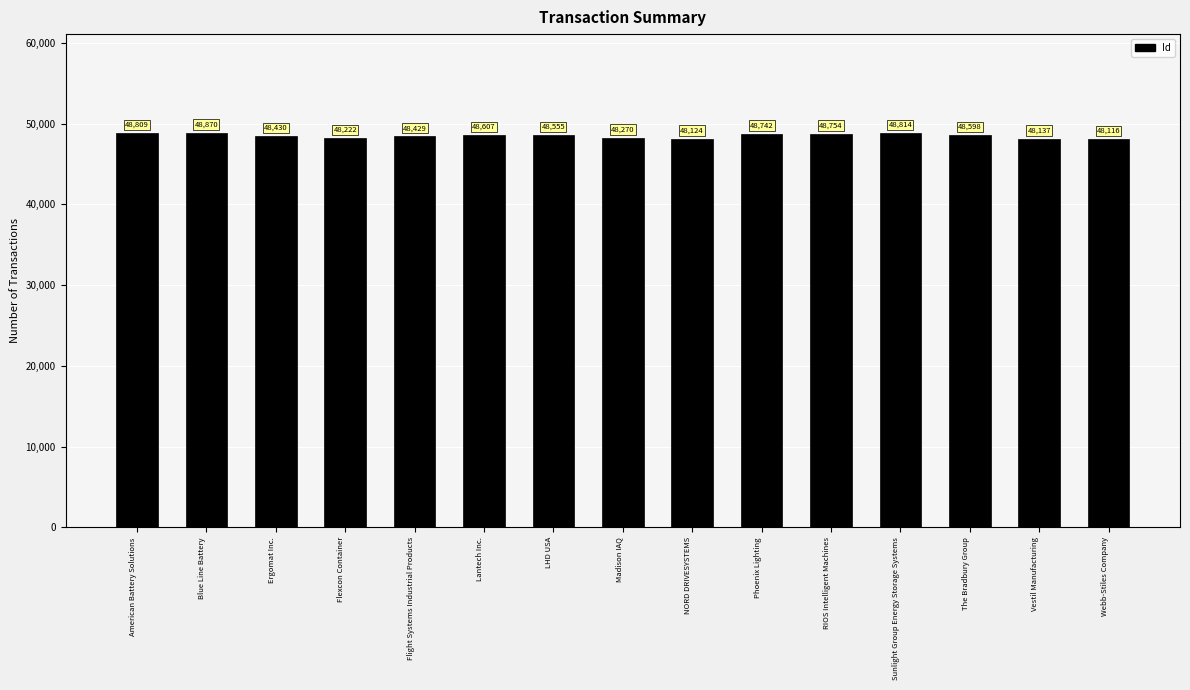

Is it true that the value at Phoenix Lighting is 48742?

True